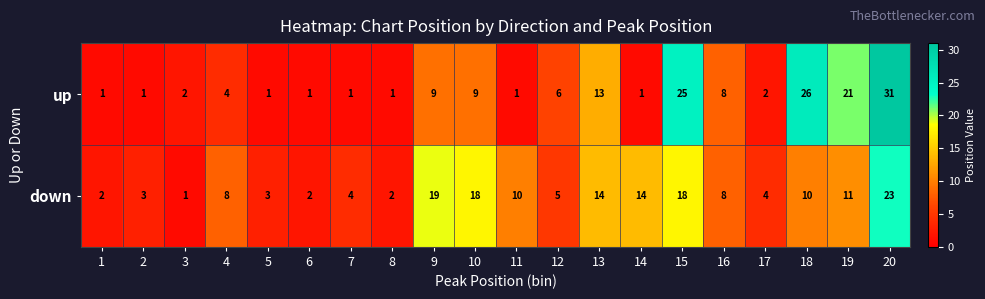

Between 7 and 10, which series saw the biggest shift?

down